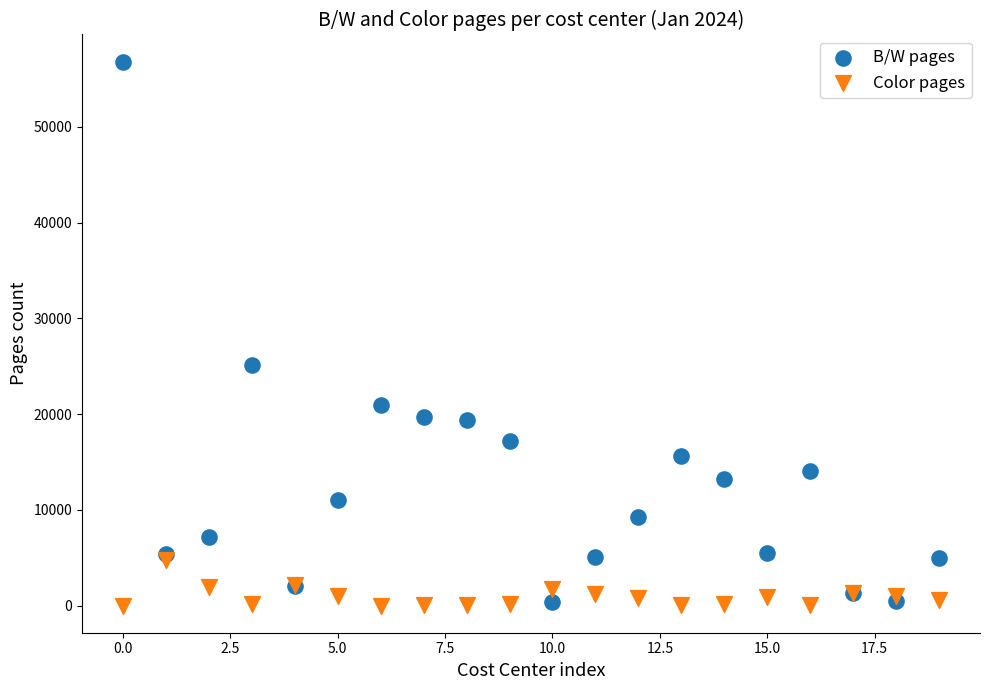

Which series contains the highest Y value?

B/W pages